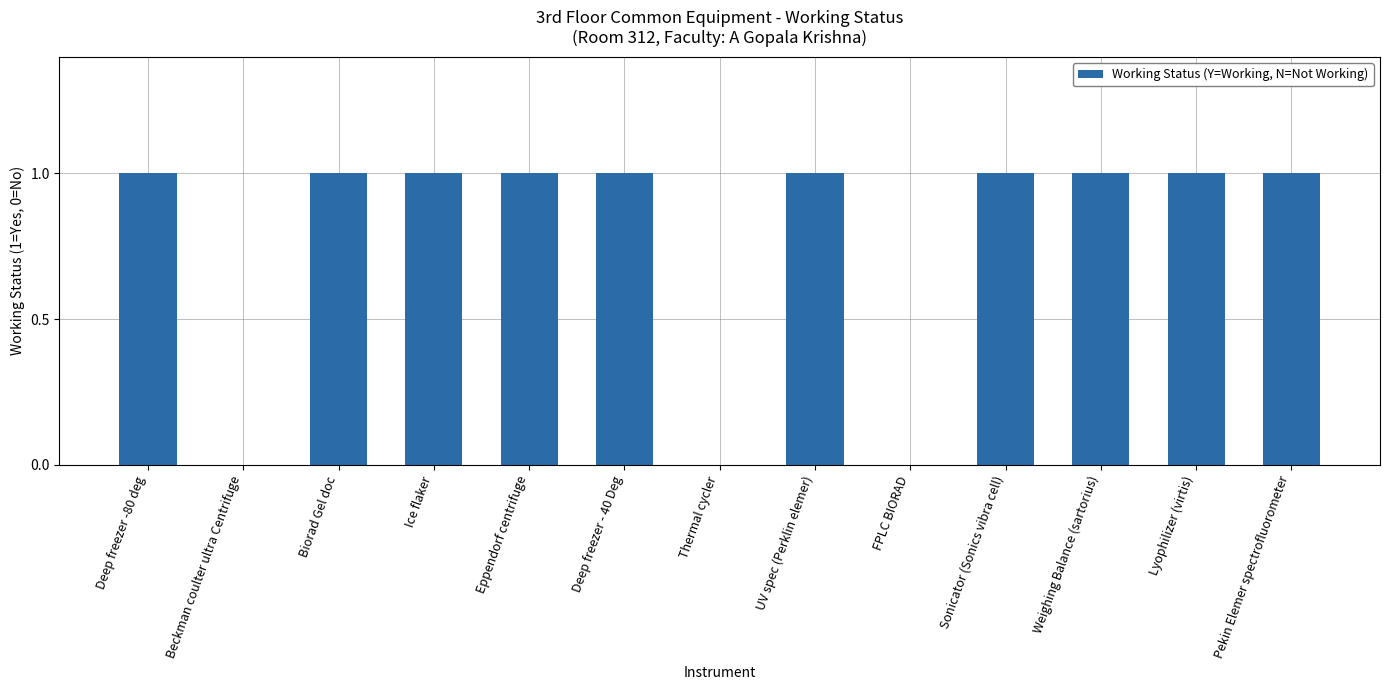

Reading left to right, list all the values displayed in this chart.

1	0	1	1	1	1	0	1	0	1	1	1	1